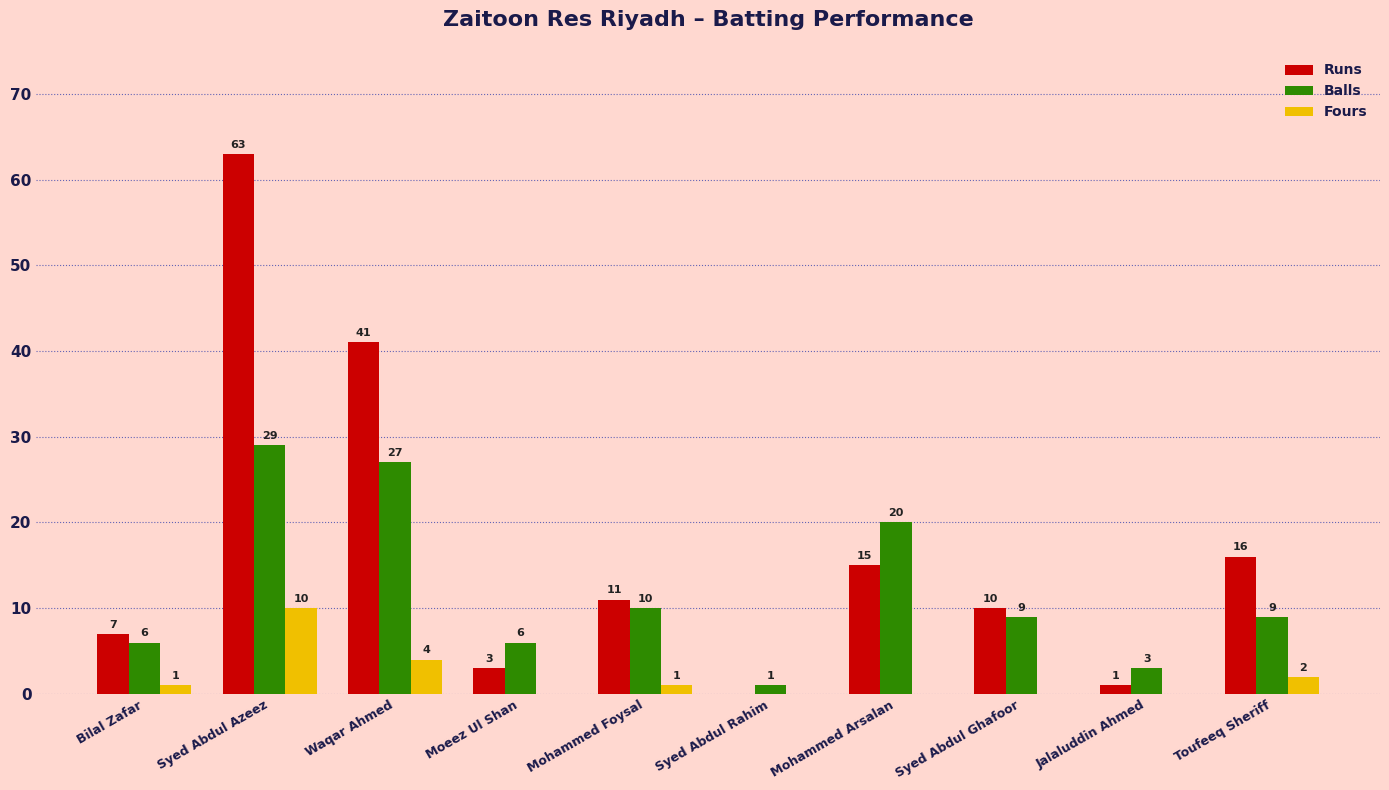

What is the total value across all series at Moeez Ul Shan?

9